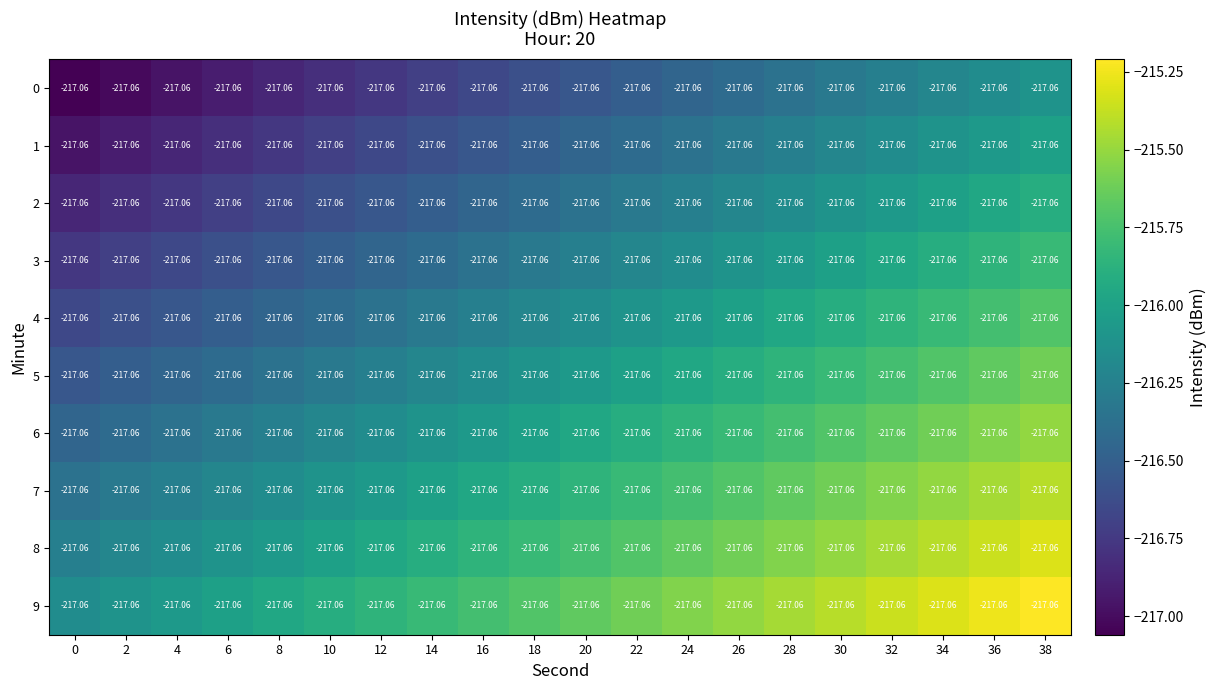

What is the sum of all row_2 values?

-4327.7